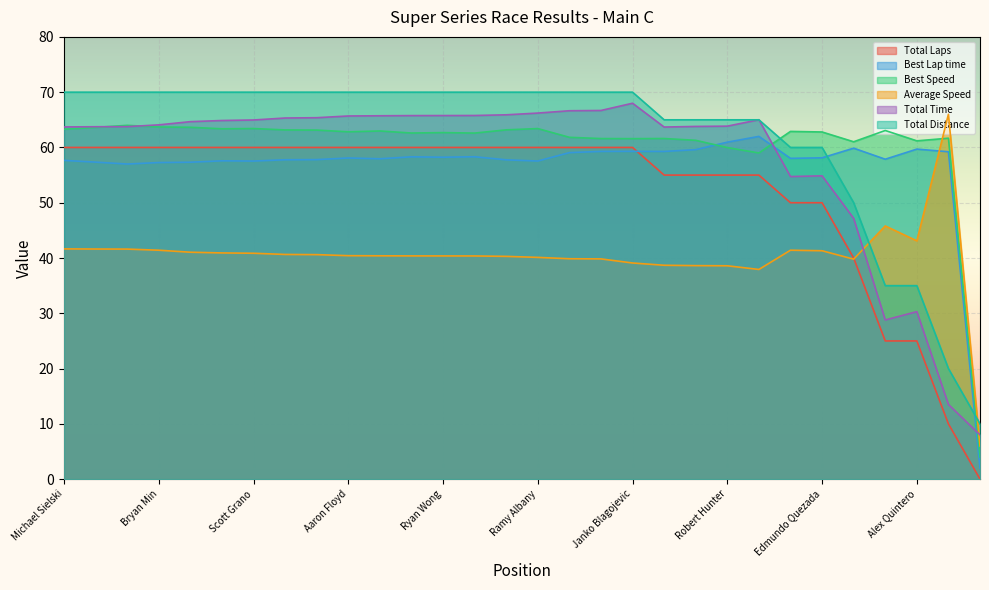

What is the label of the 12th point from the right?

Janko Blagojevic